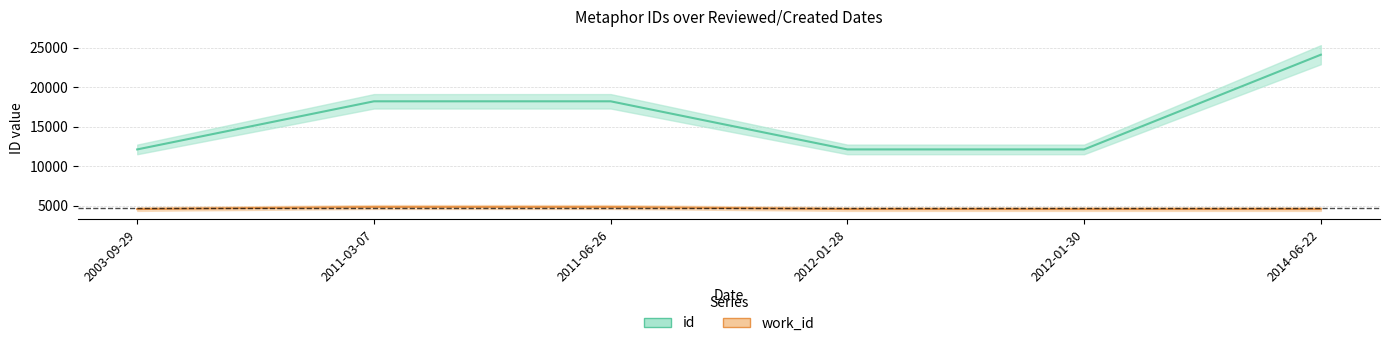

True or false: work_id and id cross at least once.

False